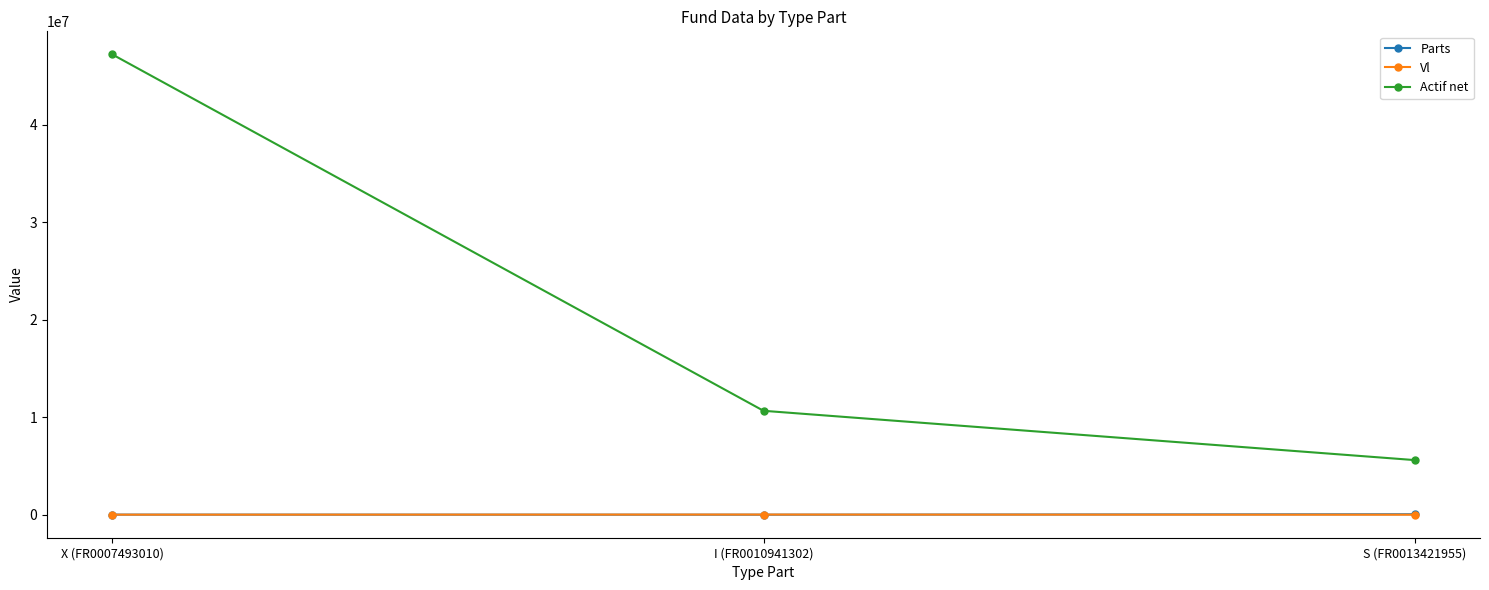

Rank the categories by Actif net value from highest to lowest.

X (FR0007493010), I (FR0010941302), S (FR0013421955)